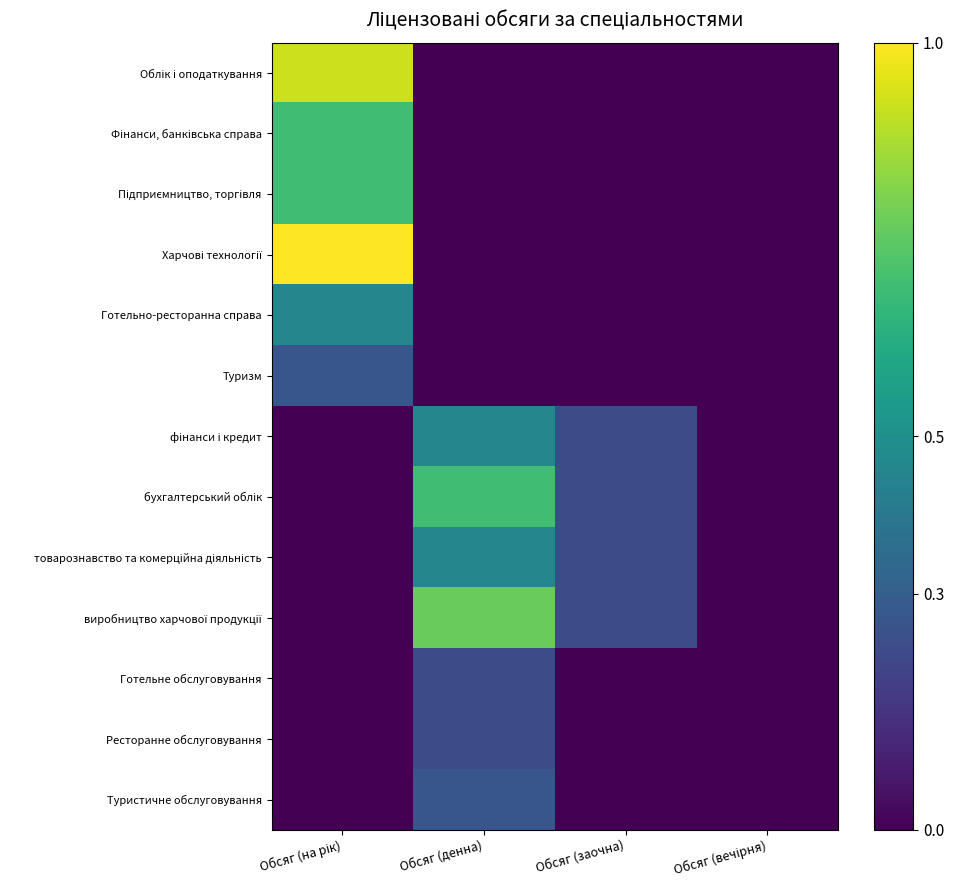

Which category has the lowest value across all series?

Обсяг (денна)